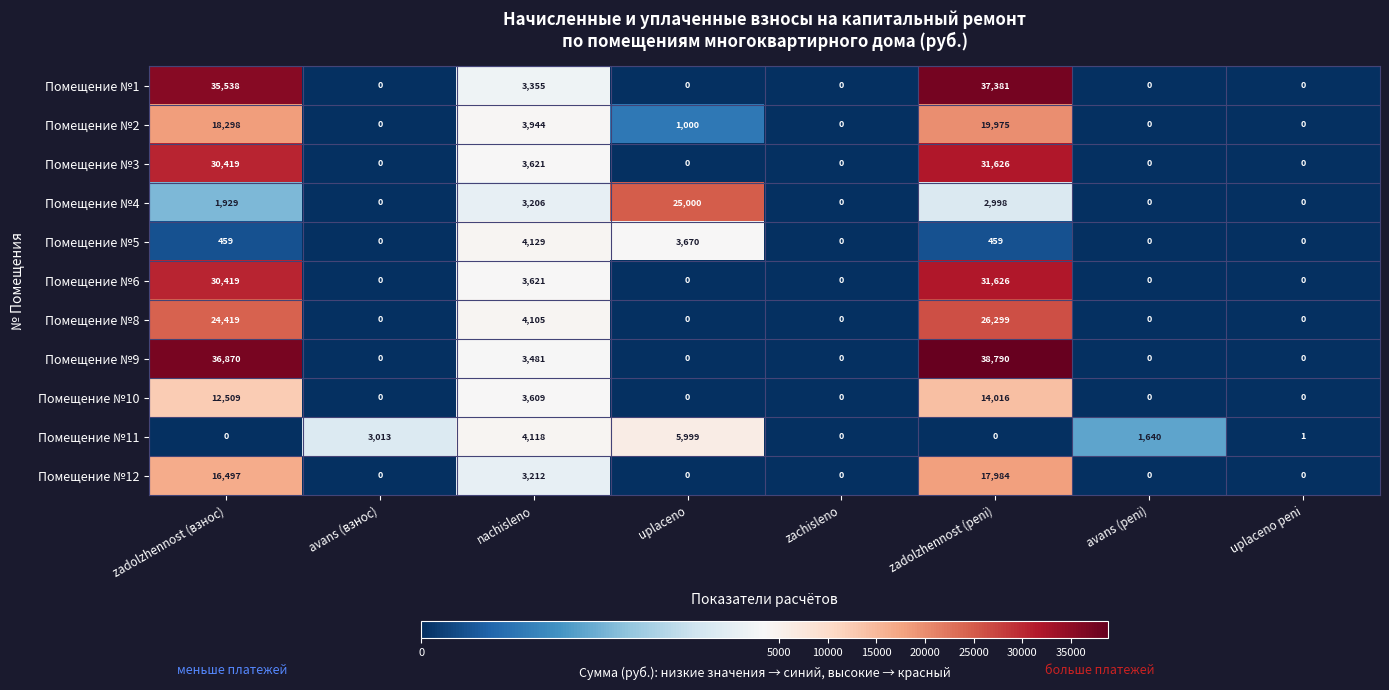

Count the number of data series in this chart.

11